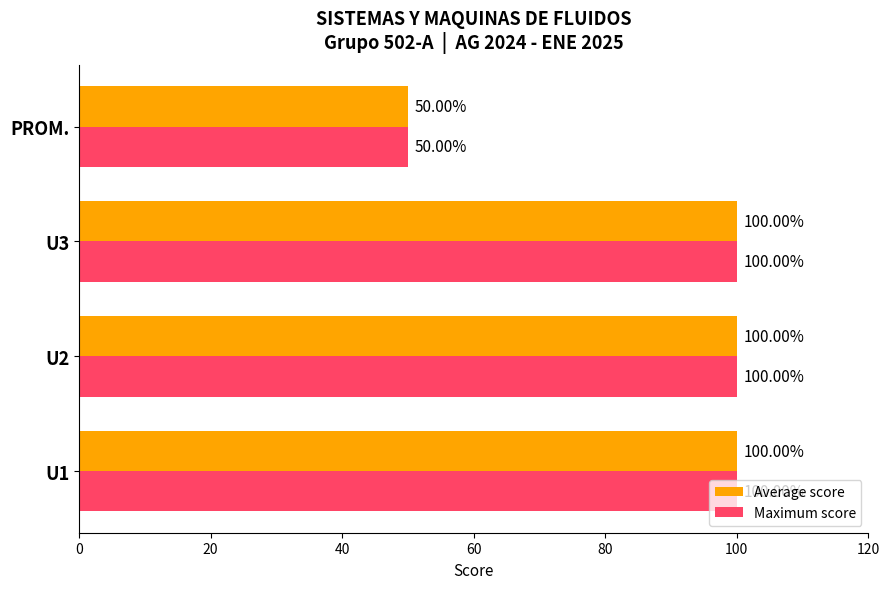

At how many categories does at least one series exceed 95?

3